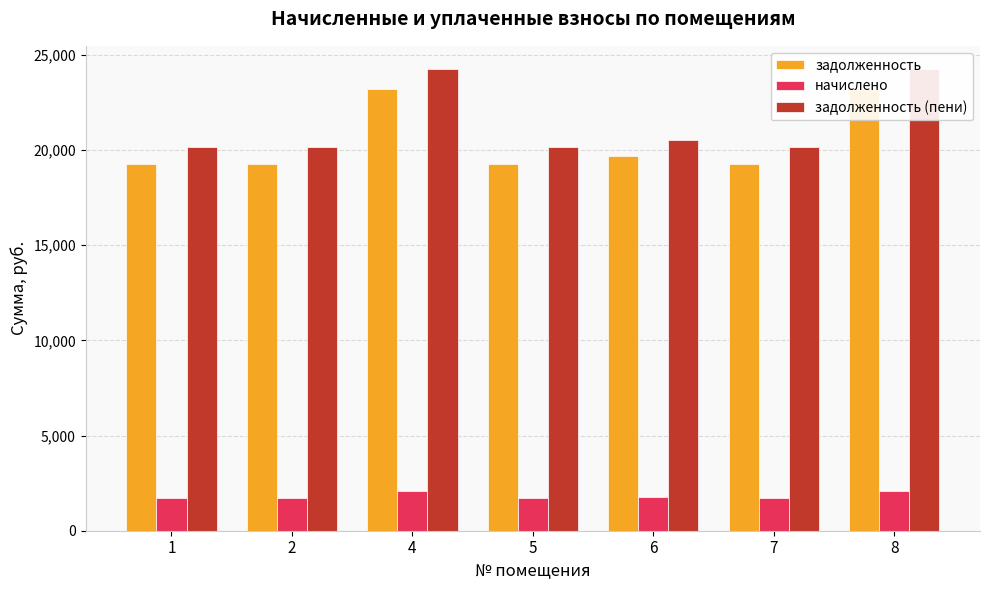

The value of начислено at 5 is 585.9. True or false?

False